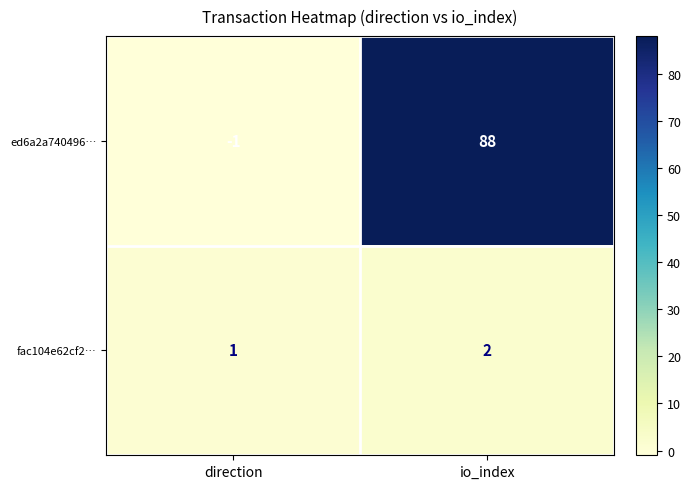

True or false: ed6a2a740496… has a value of -1 at direction.

True